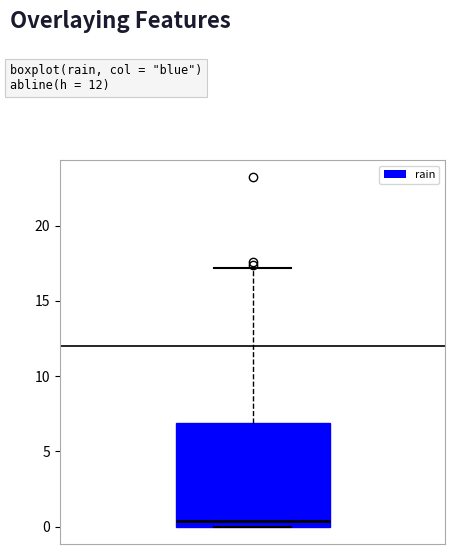

Where does the upper whisker of the box end on the y-axis? The values are not printed on the chart, so give them approximately, as read against the axis.

17.0